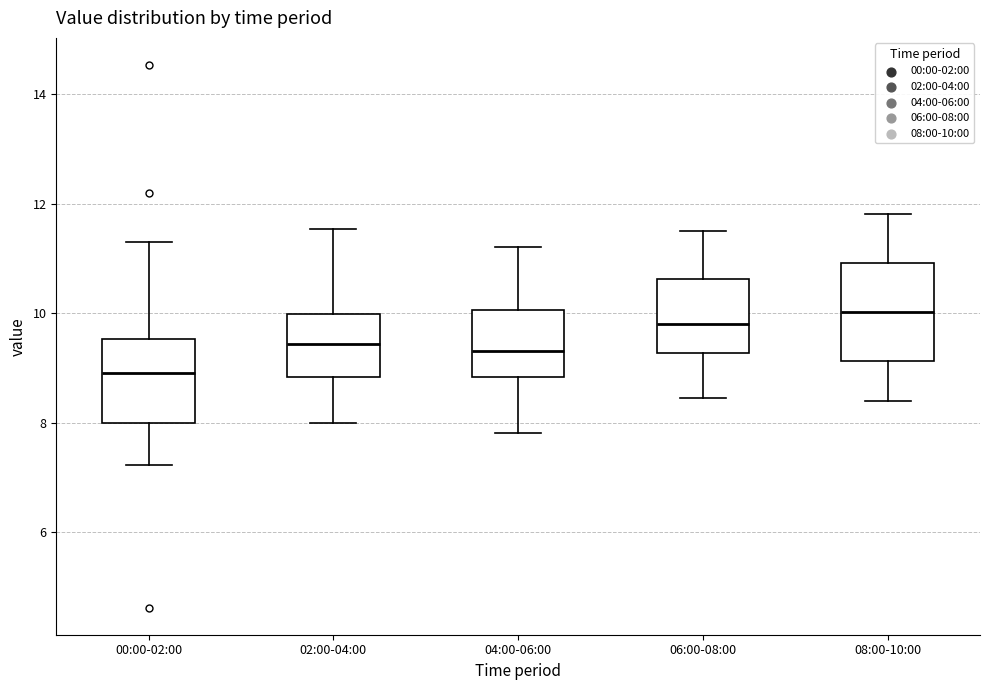

Which box's median line is the lowest?

00:00-02:00